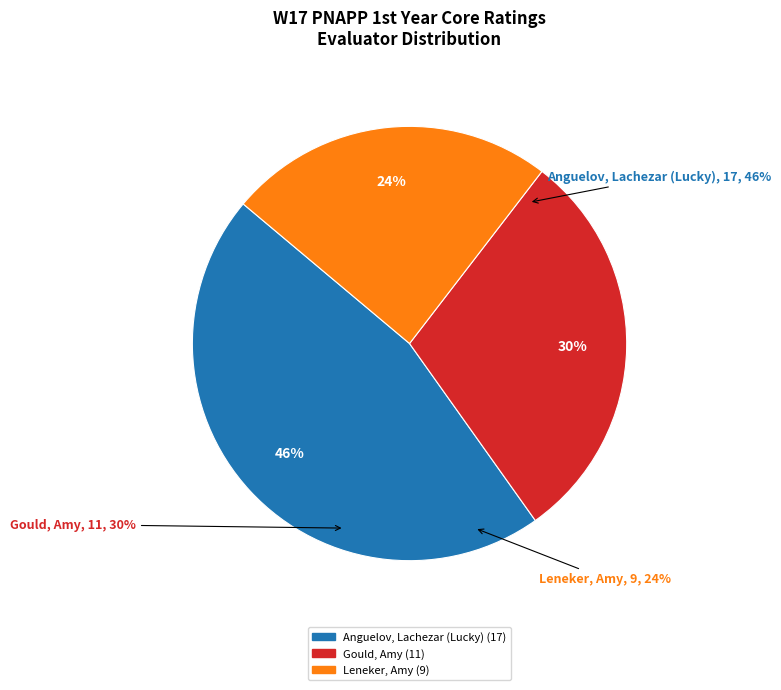

What is the change in value from Anguelov, Lachezar (Lucky) to Gould, Amy?

-6